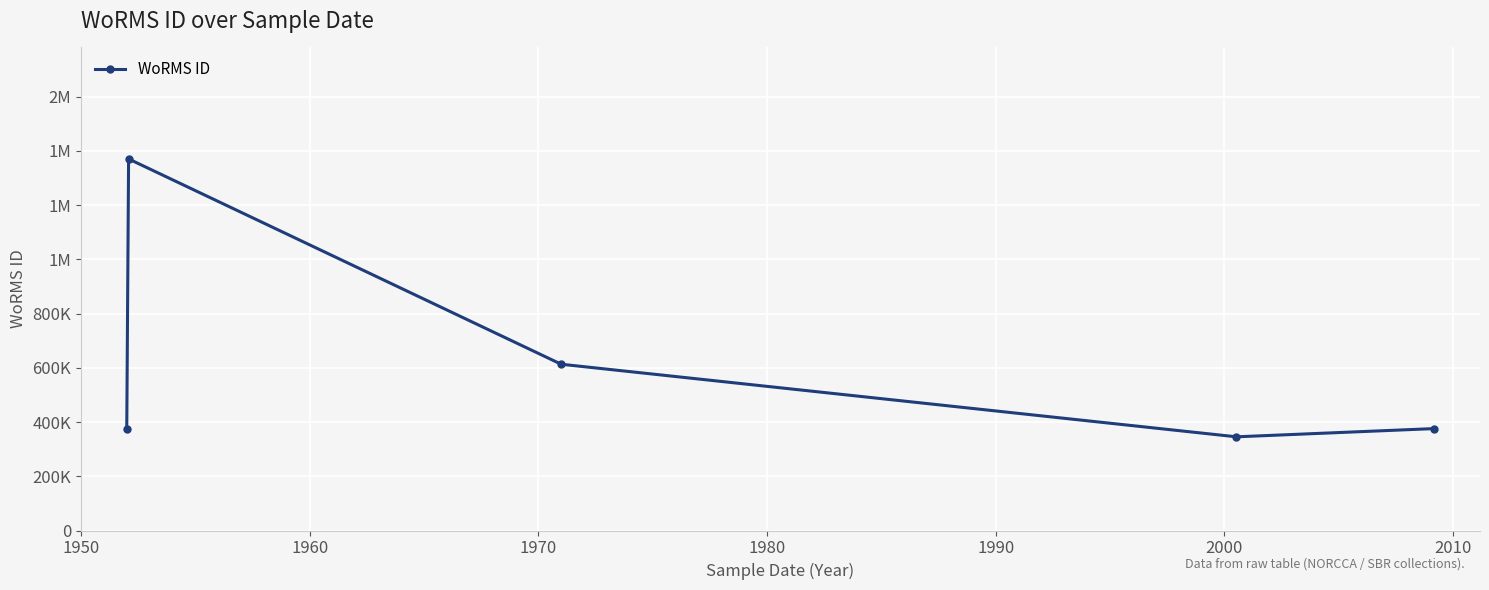

Is this an area chart (filled region under the line)?

No